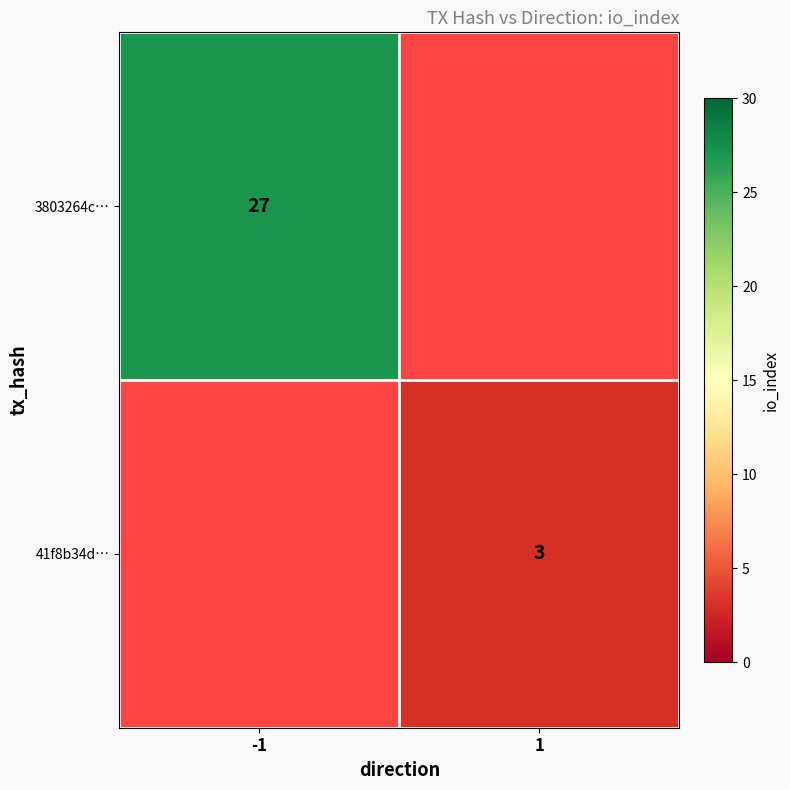

The value of 3803264c… at -1 is 27. True or false?

True